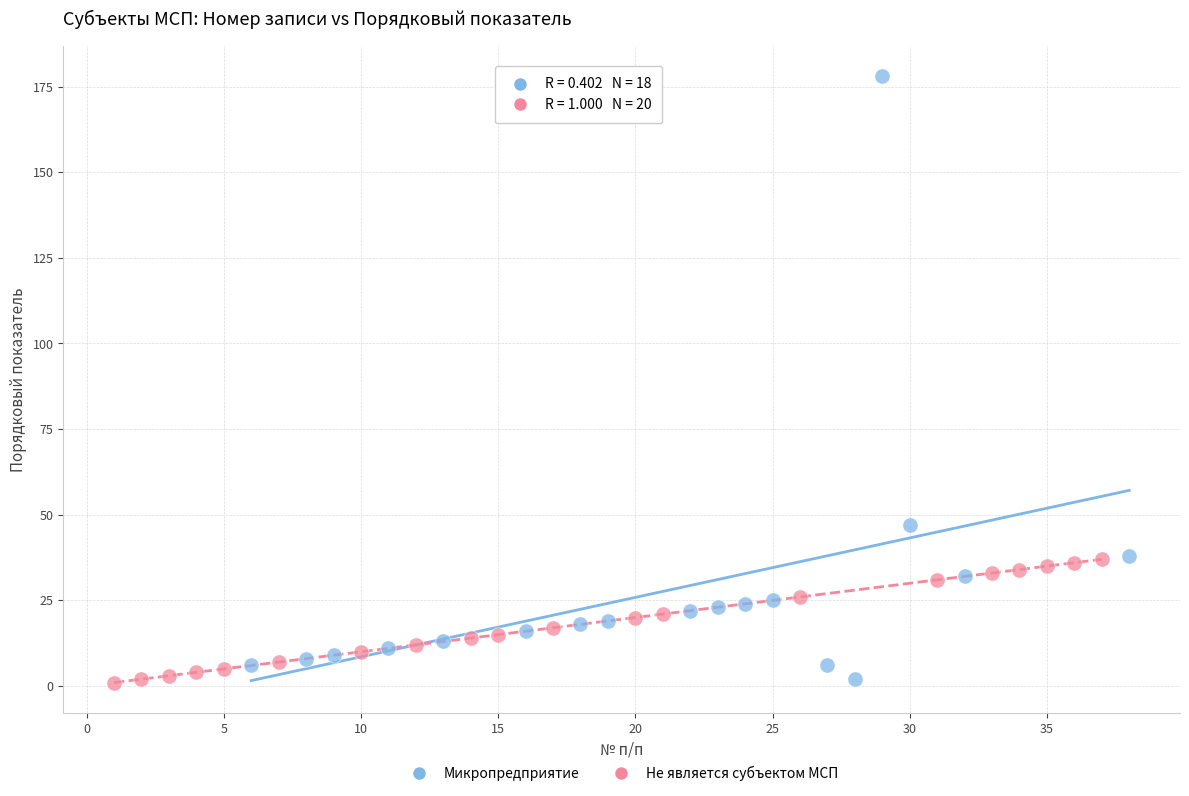

Which series contains the highest Y value?

Микропредприятие